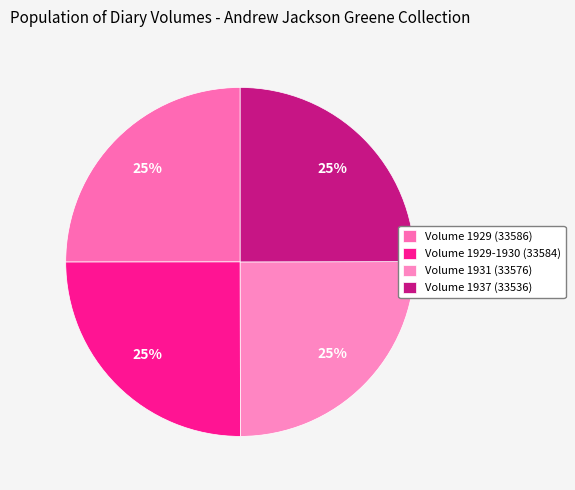

What percentage is the Volume 1929-1930 (33584) slice, to the nearest percent?

25%